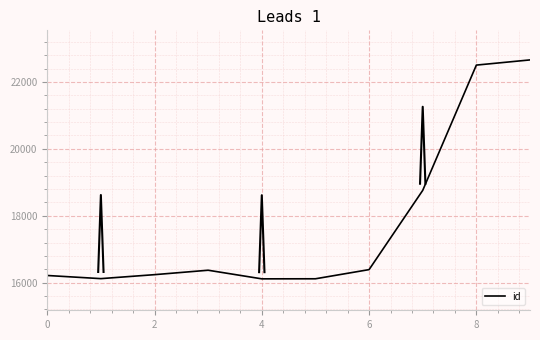

What is the greatest value displayed?

22659.4